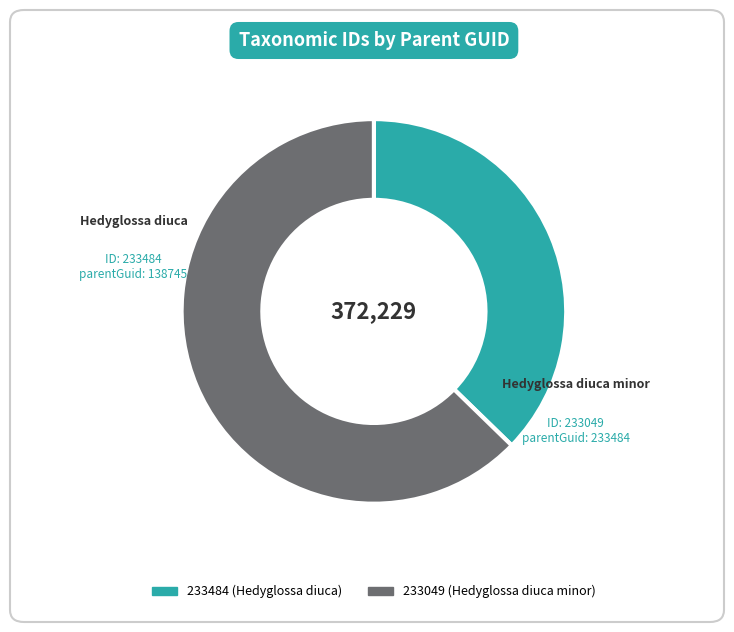

How many segments does this pie chart have?

2